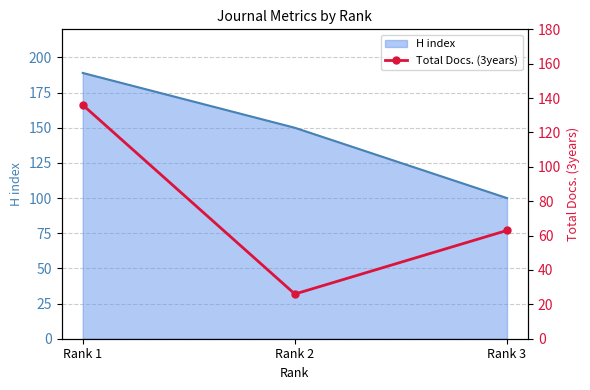

Which series changed the most between Rank 1 and Rank 3?

H index